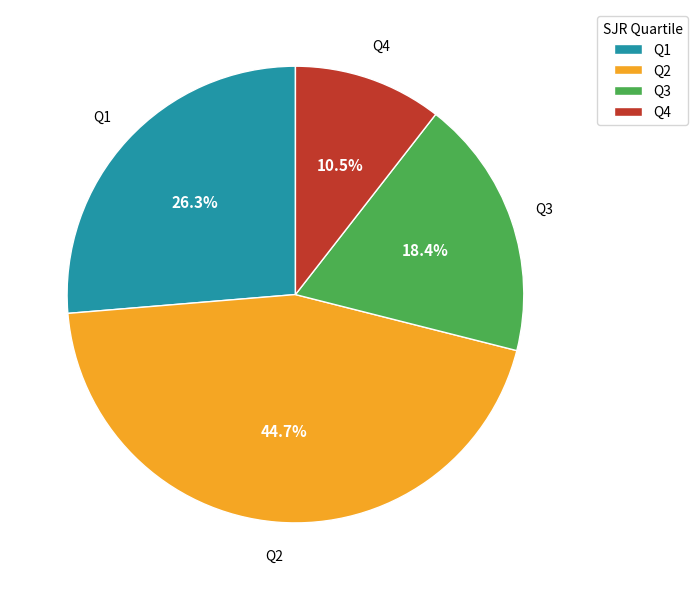

How many slices are in this pie chart?

4